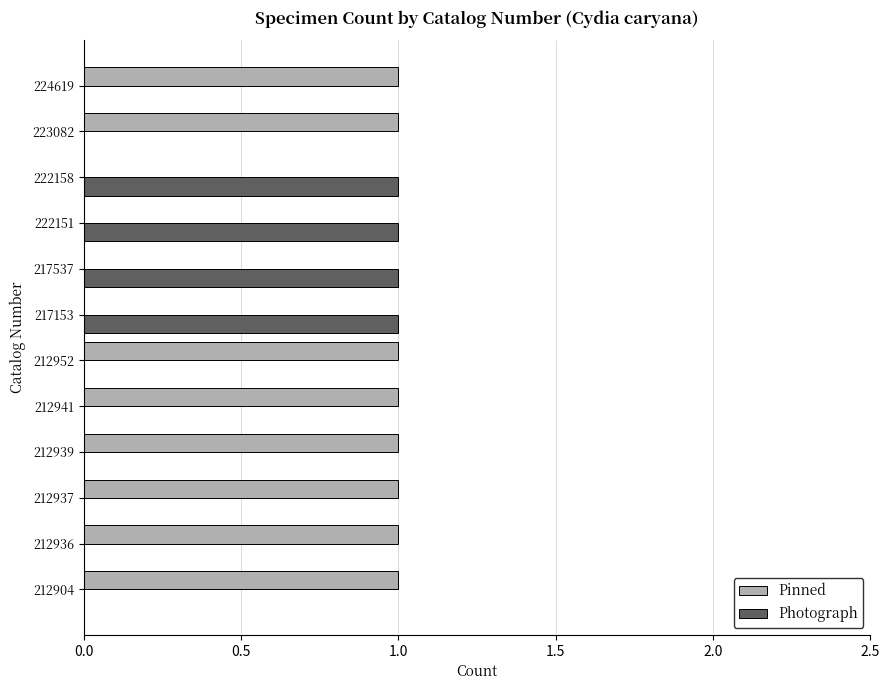

The Photograph series shows 0 at 224619. True or false?

True